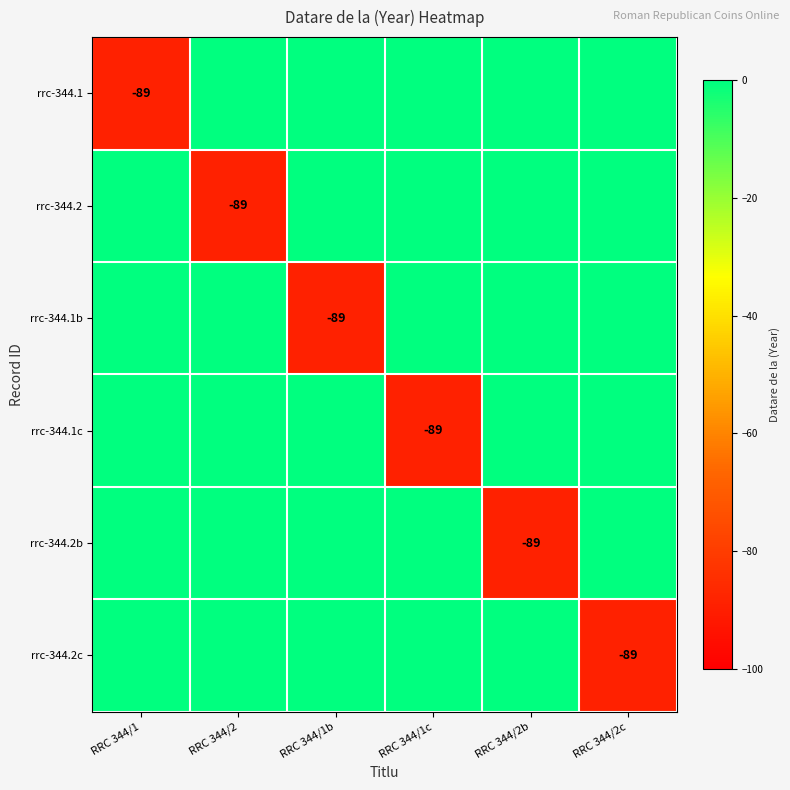

At which label is rrc-344.2b closest to -44?

RRC 344/1